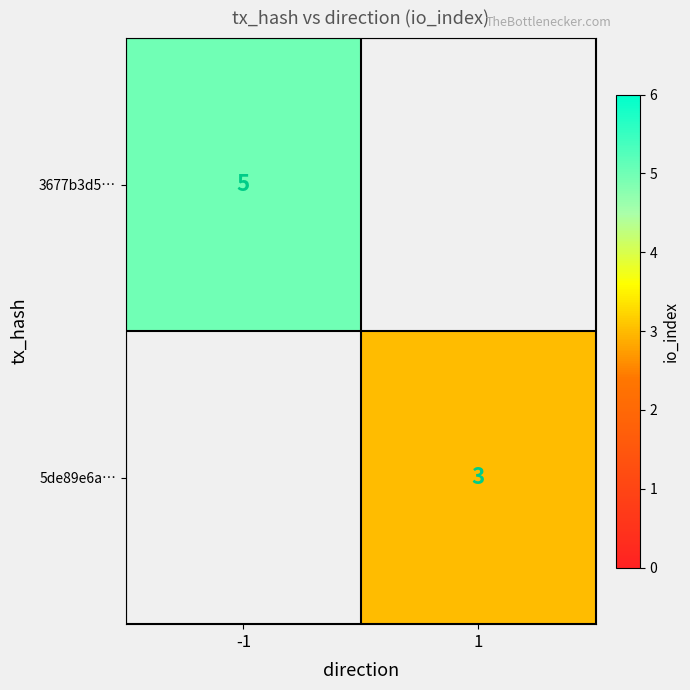

The 5de89e6a… series shows 2 at 1. True or false?

False